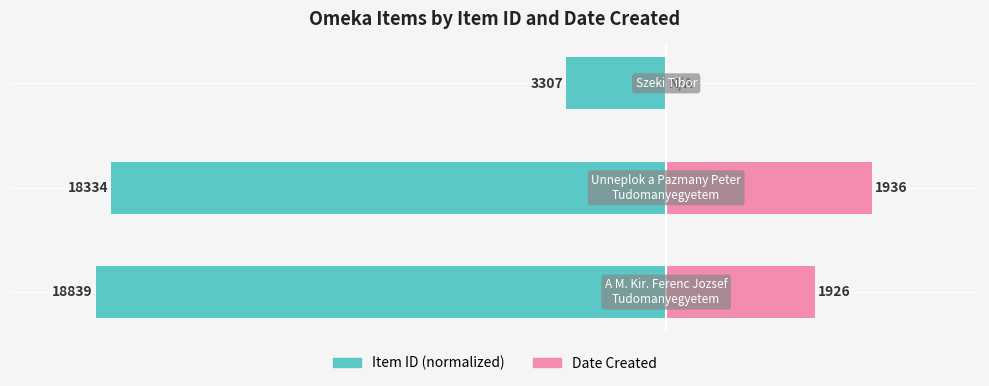

Does the chart contain any negative values?

Yes